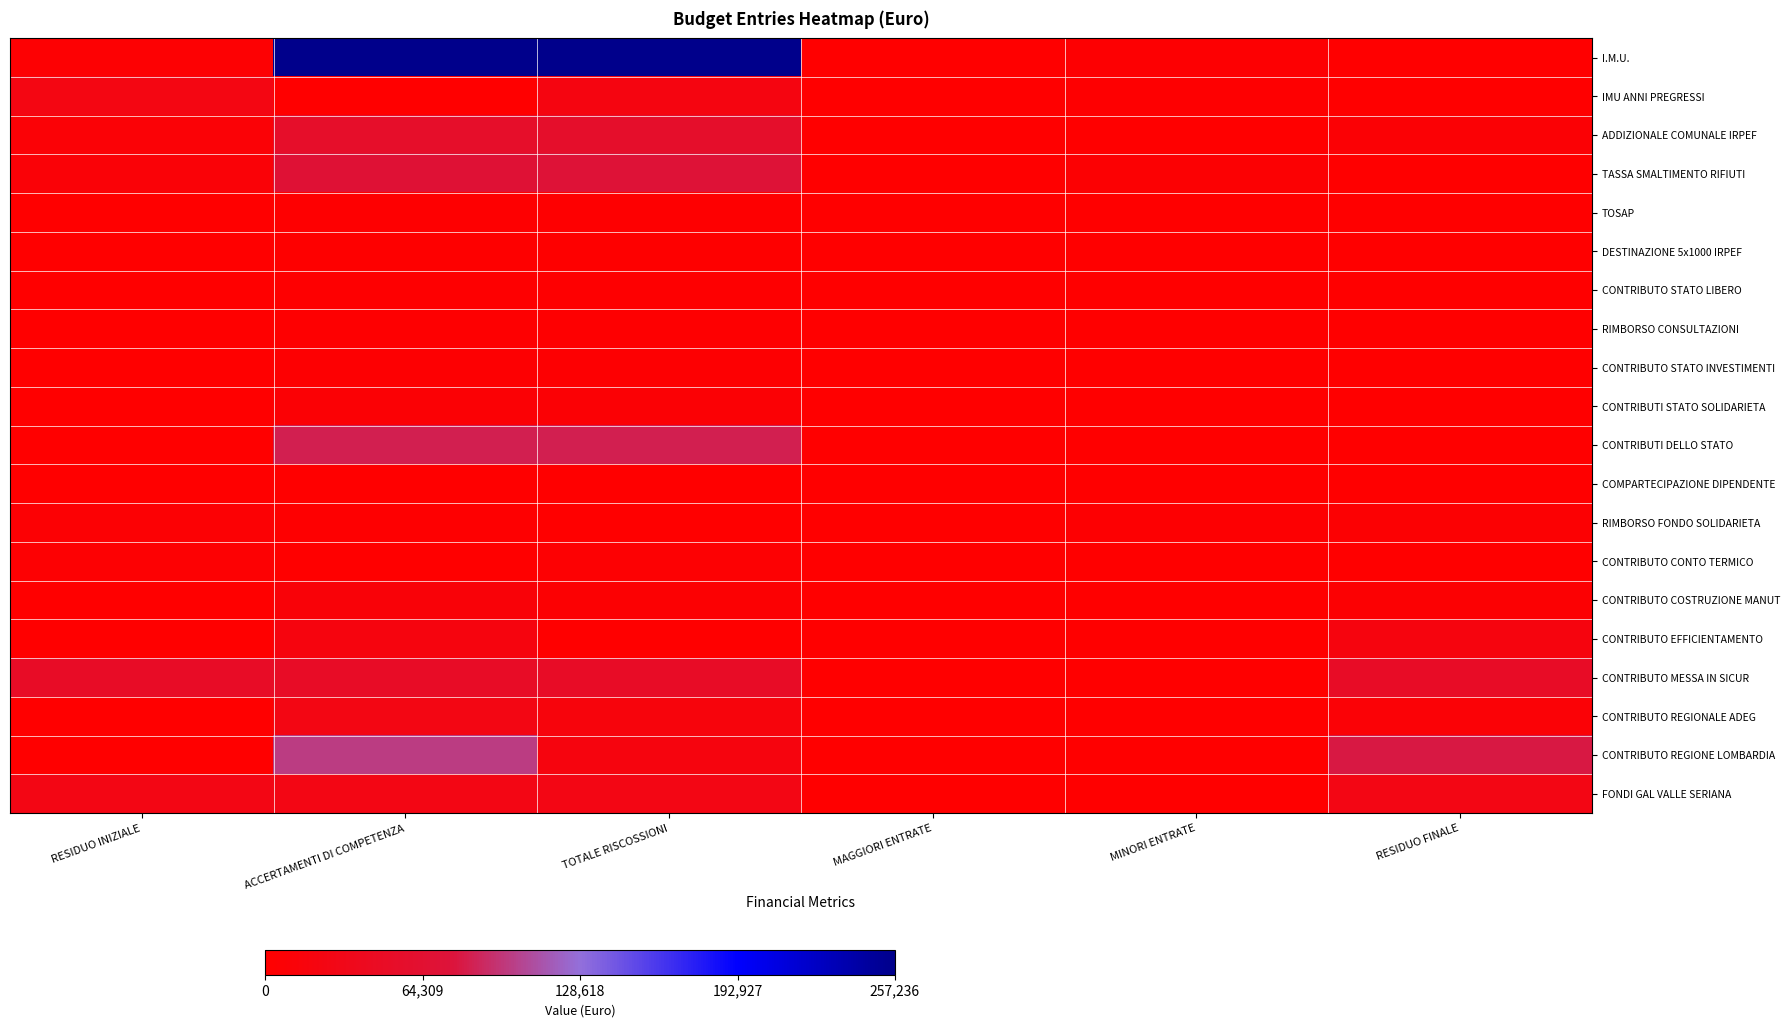

What is the total value across all series at RESIDUO FINALE?

204721.5